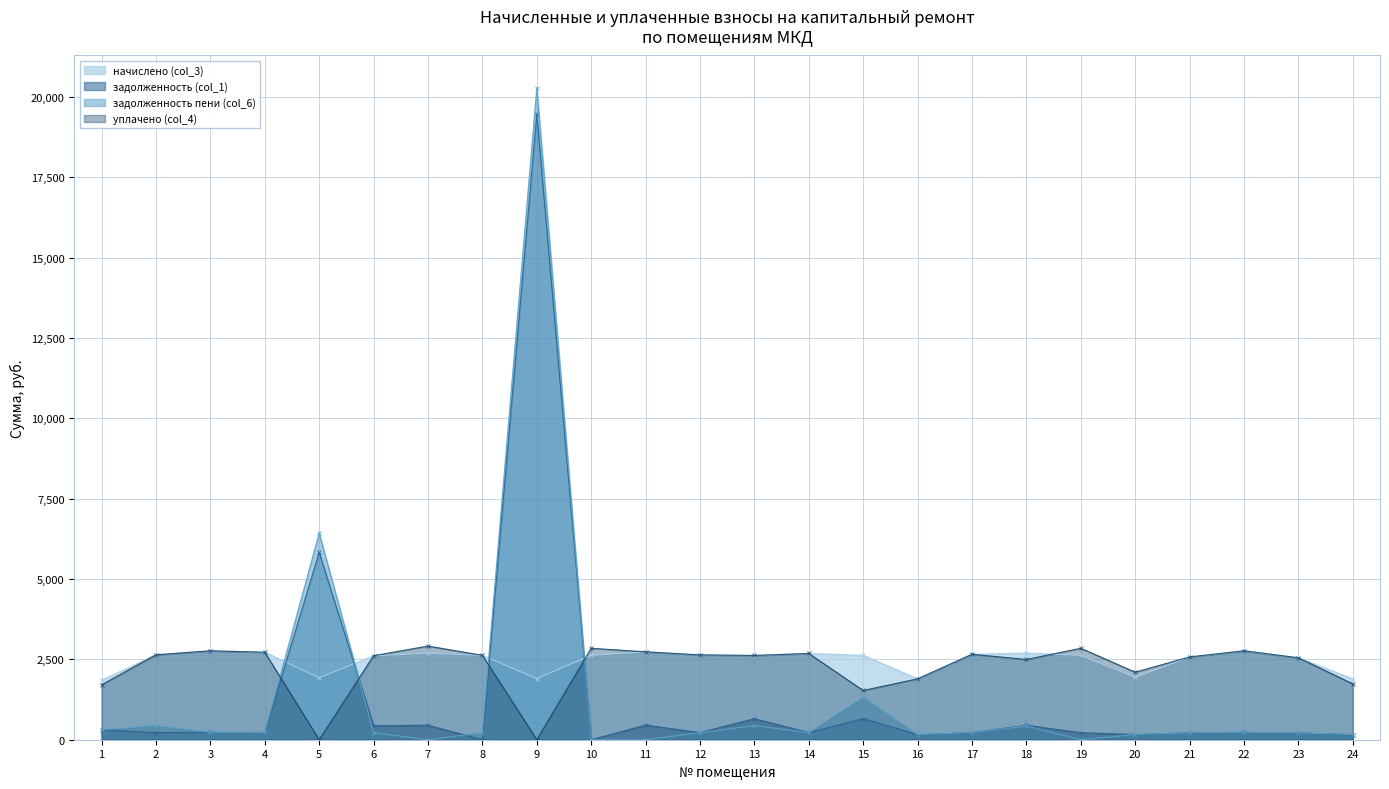

Where does the задолженность (col_1) series first go above 226?

1